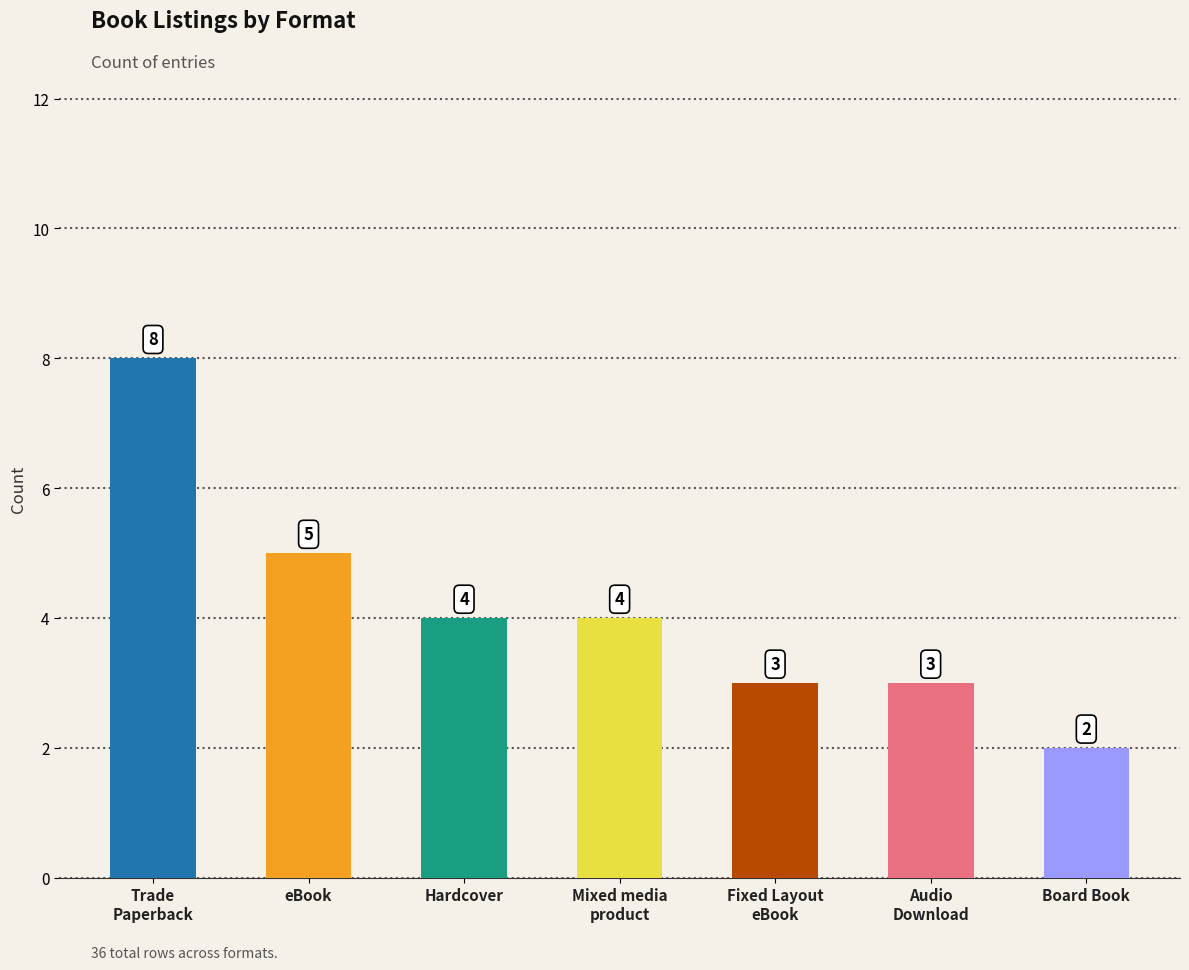

How many data points does each series have?

7